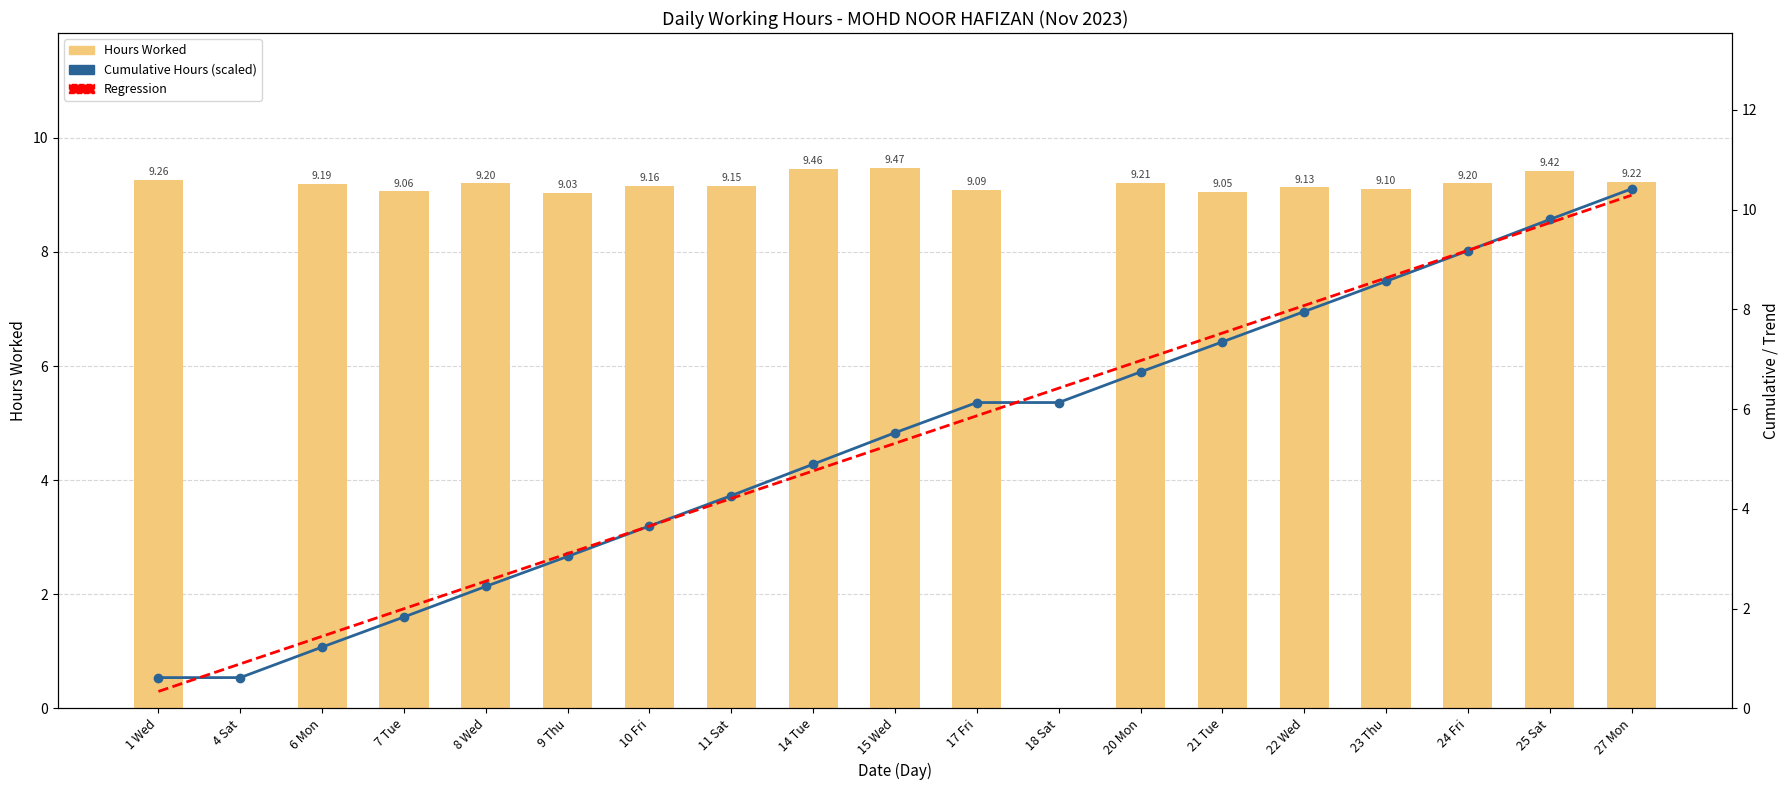

Count the number of categories in the chart.

19